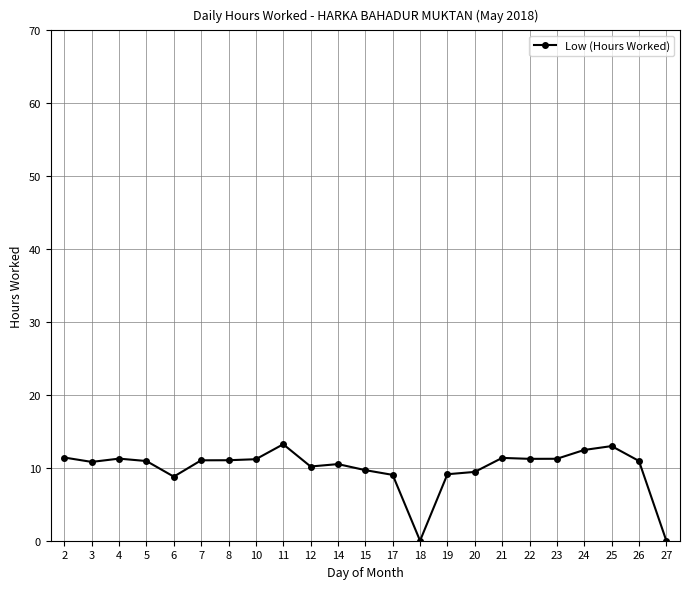

What is the difference between the maximum and minimum values?

13.2